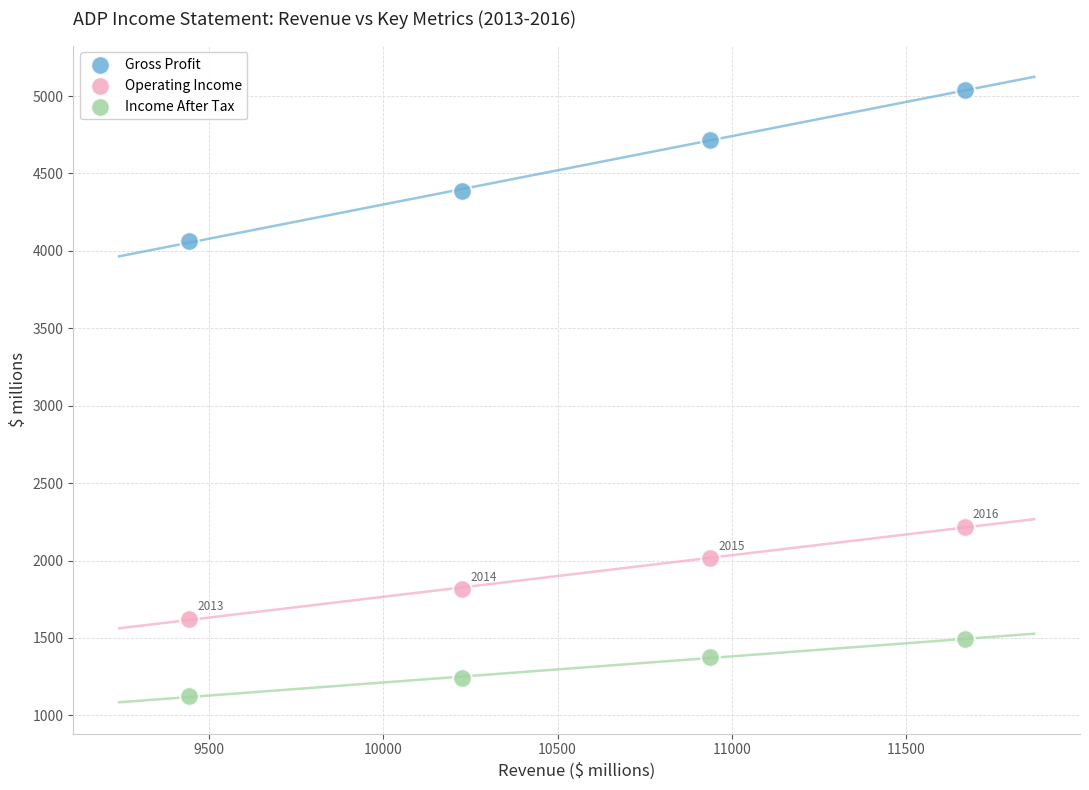

Which series contains the highest Y value?

Gross Profit